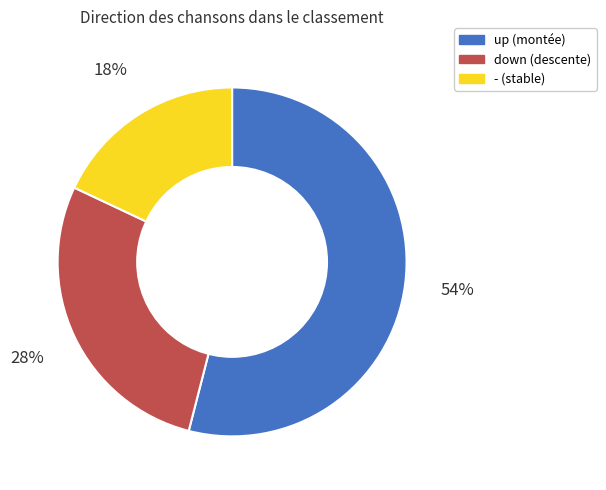

Which has a higher value, up or down?

up